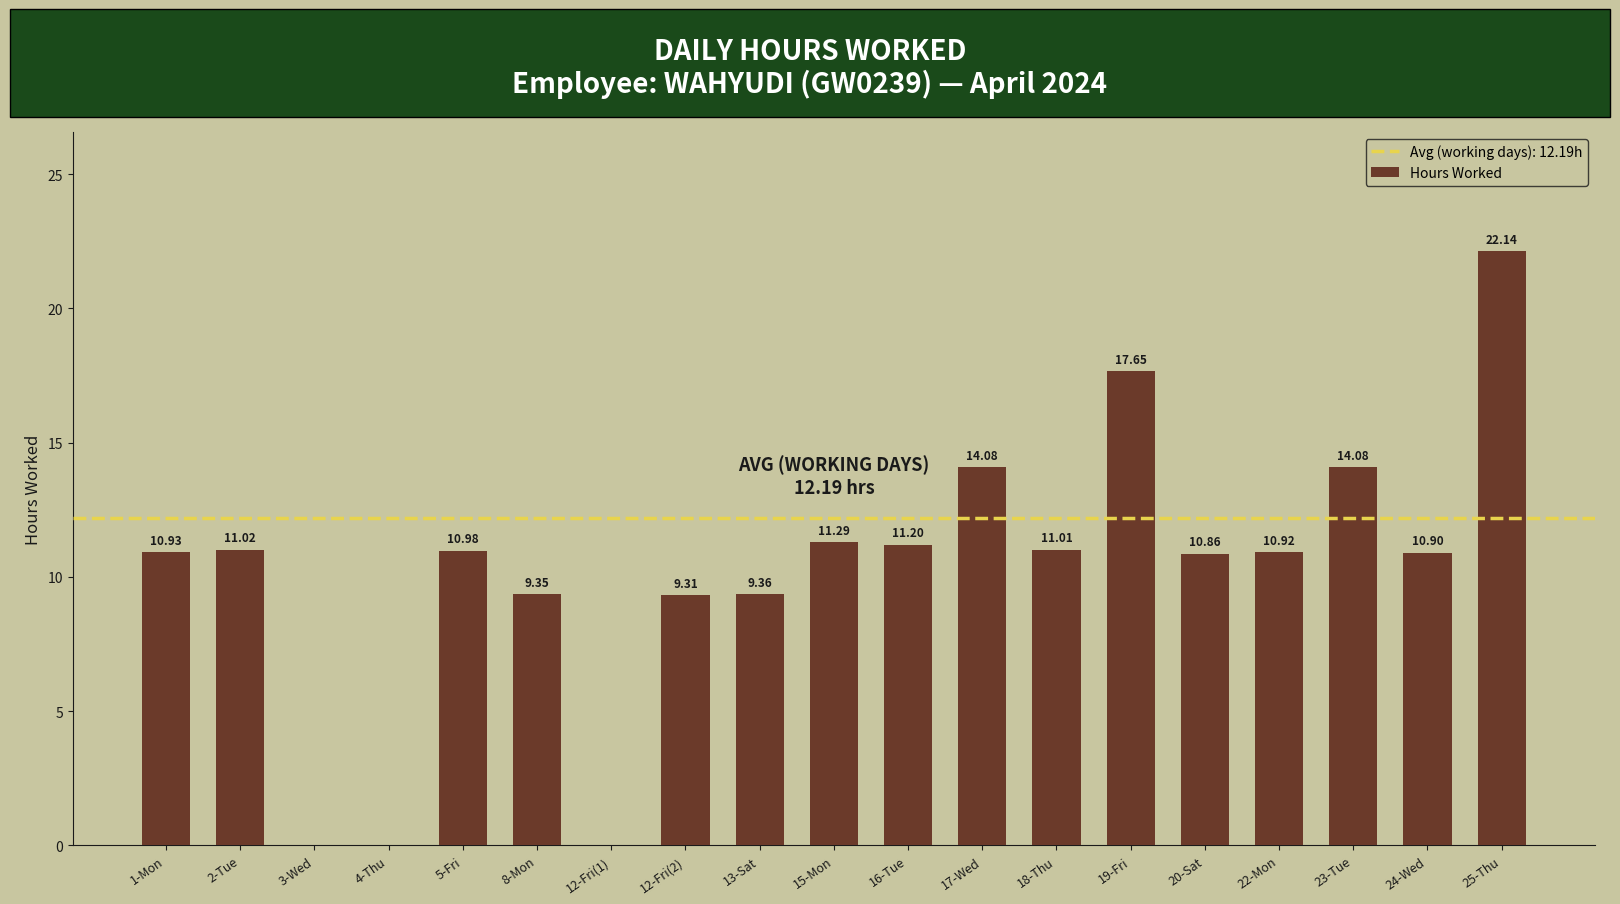

What is the sum of the values at 15-Mon and 18-Thu?

22.3